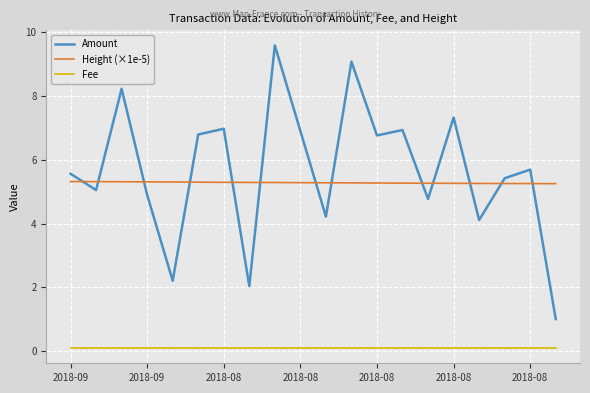

True or false: Height (×1e-5) and Amount intersect in this chart.

True